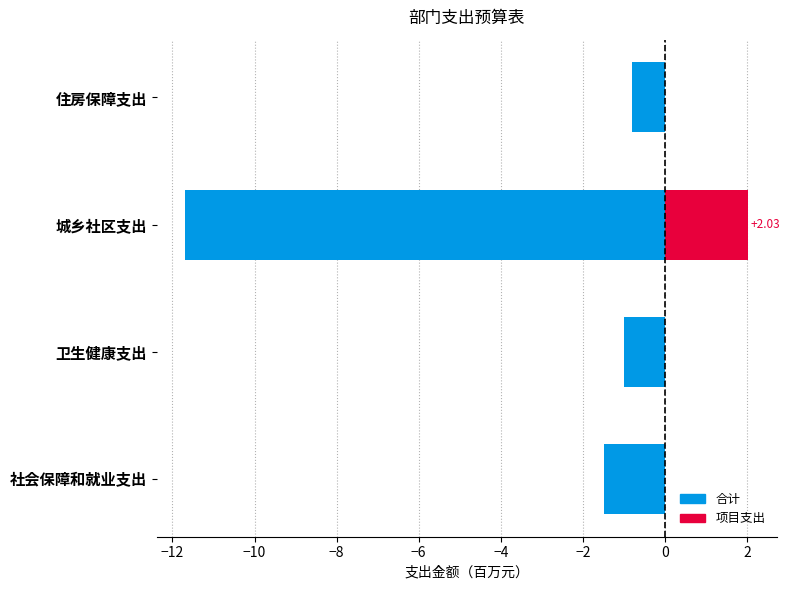

Are the bars grouped side by side (vs. stacked)?

No